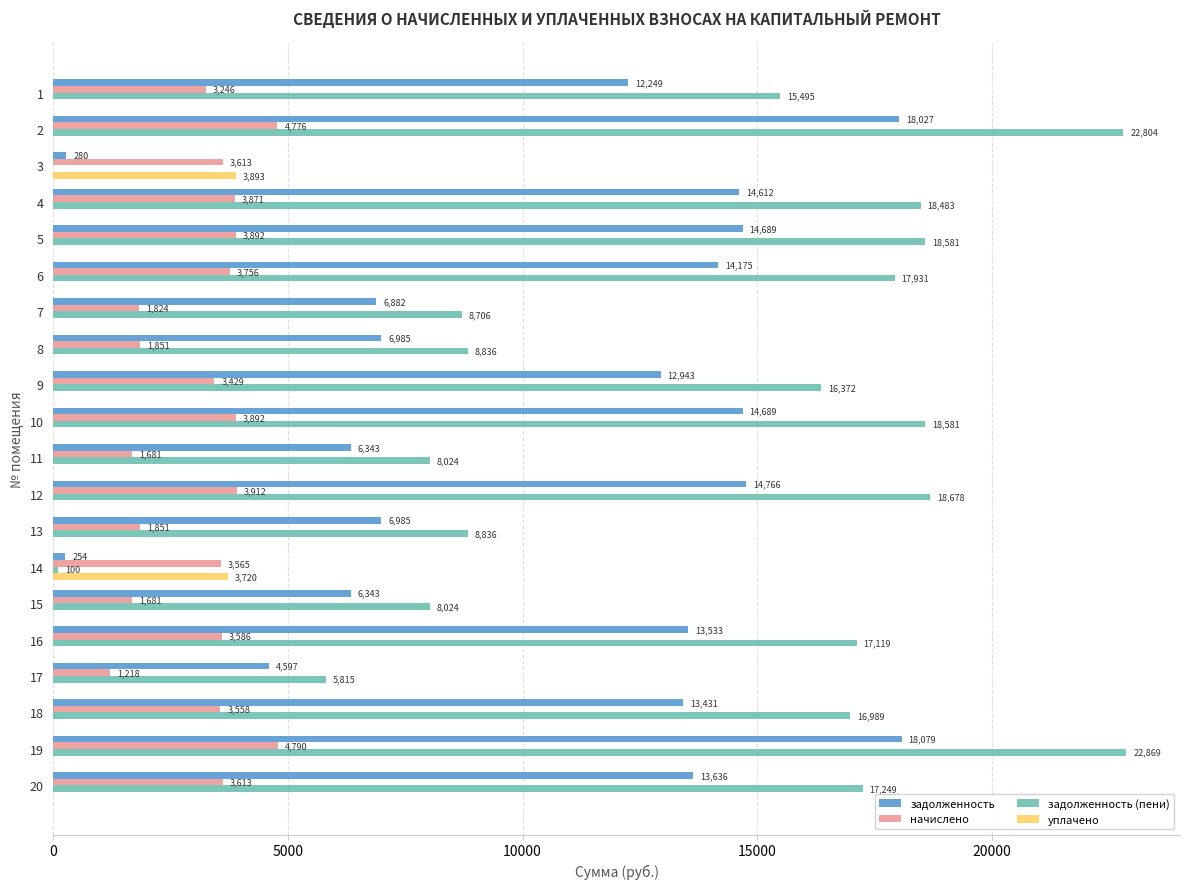

Between 6 and 20, which series saw the biggest shift?

задолженность (пени)